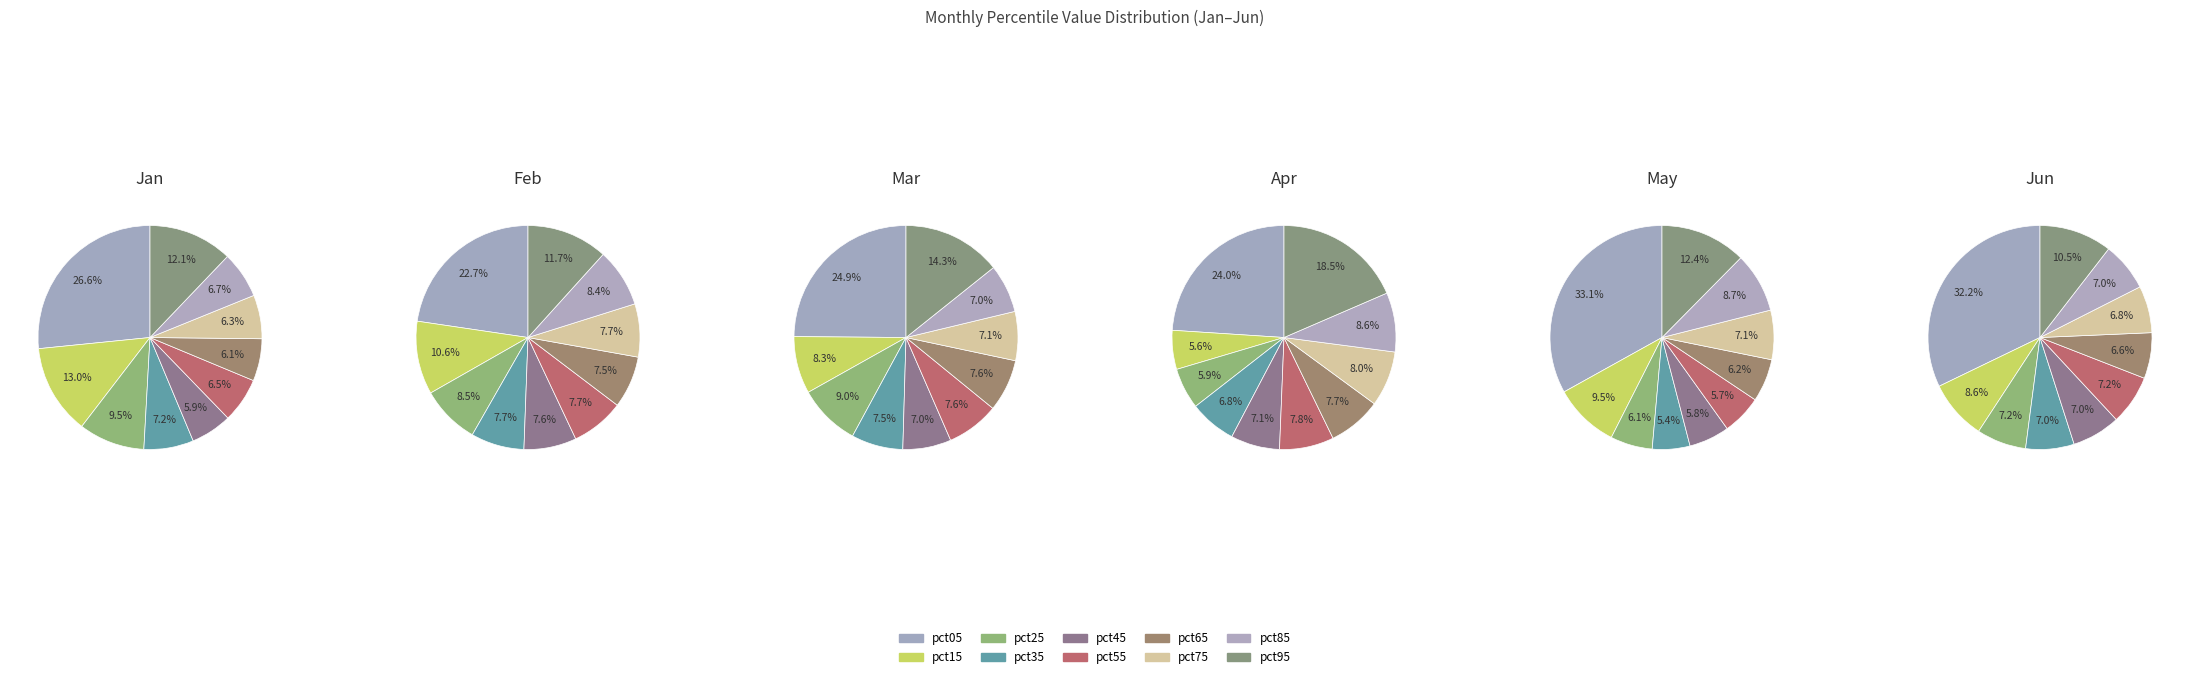

How many slices are in this pie chart?

10